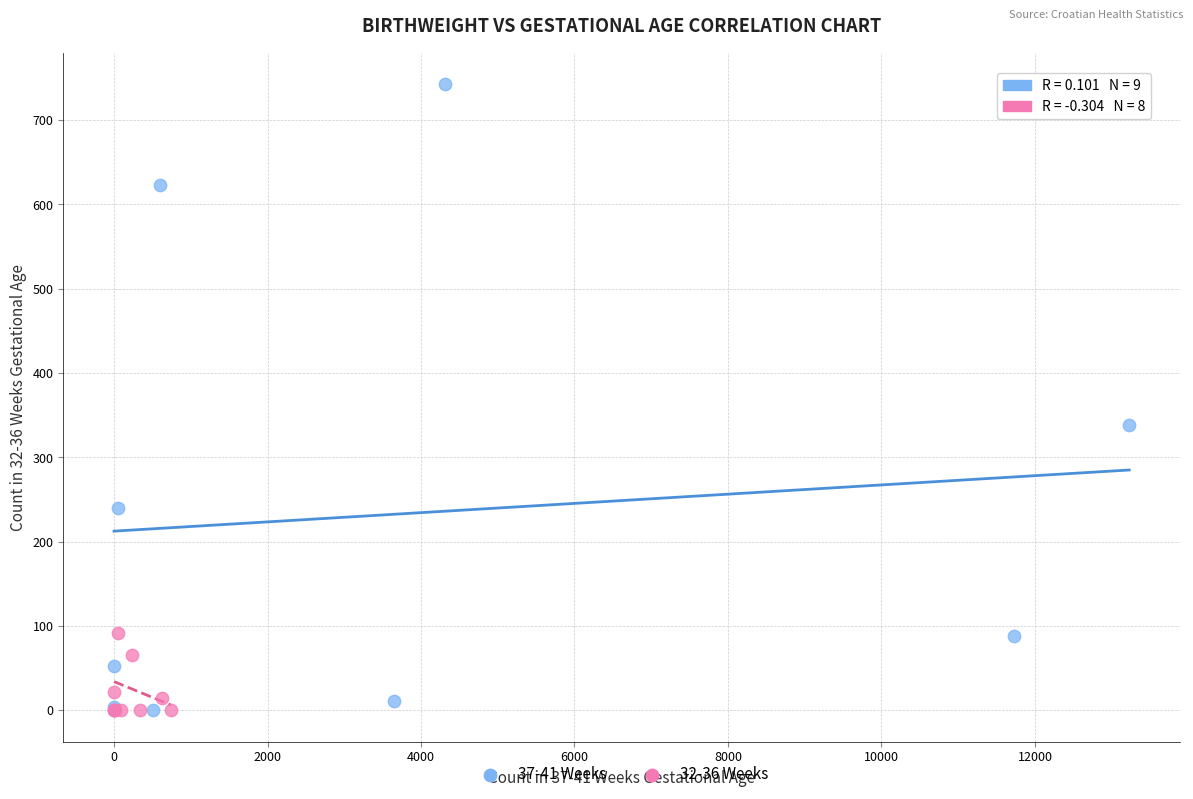

What are all the series names shown in the legend?

37-41 Weeks, 32-36 Weeks